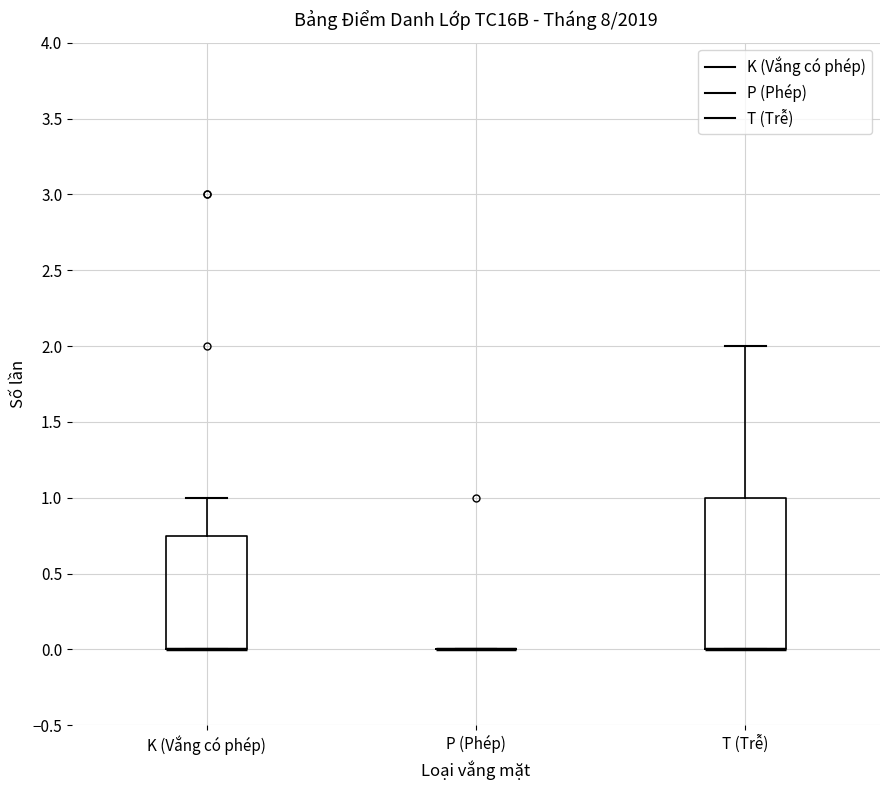

Comparing the boxes themselves (not the whiskers), which one is the tallest?

T (Trễ)